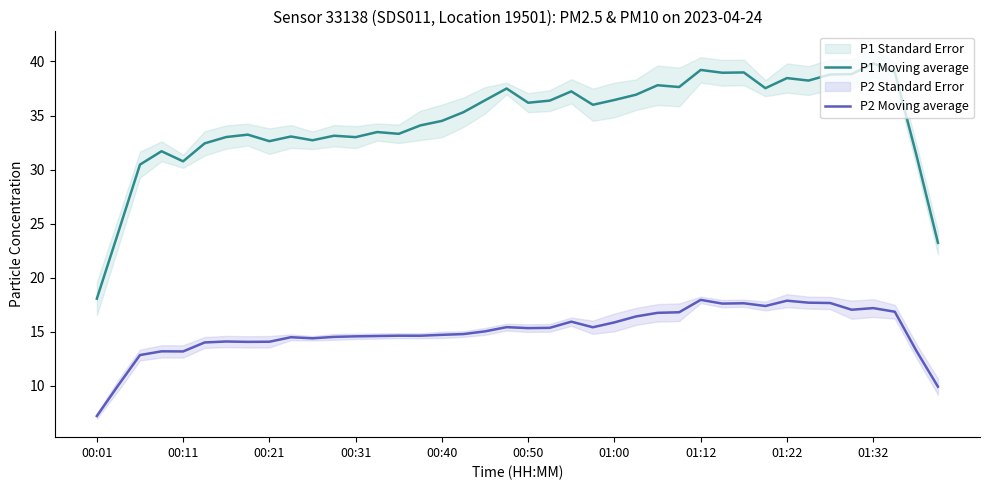

True or false: P1 Moving average and P2 Moving average intersect in this chart.

False